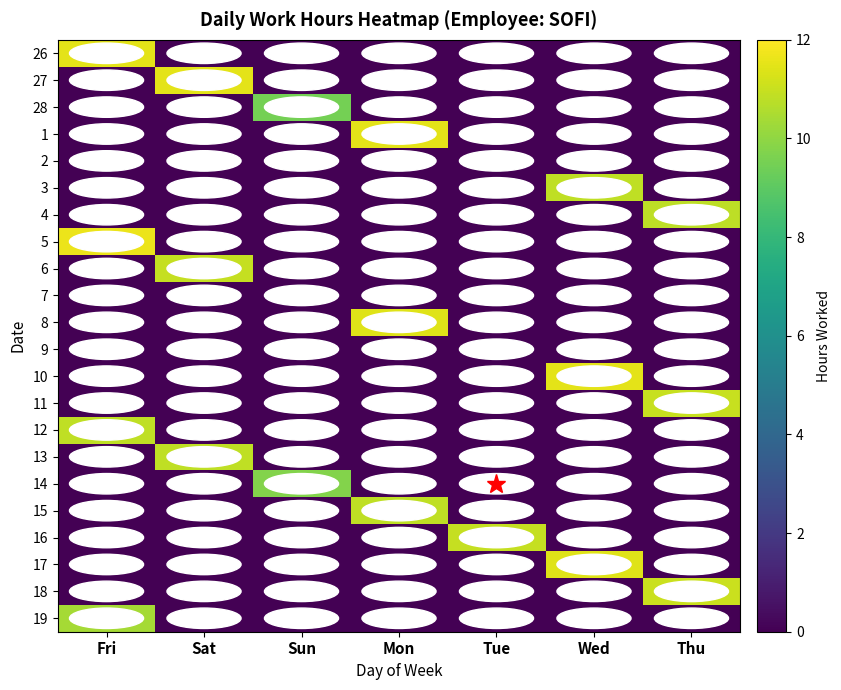

At which category is the sum across all series the highest?

Fri